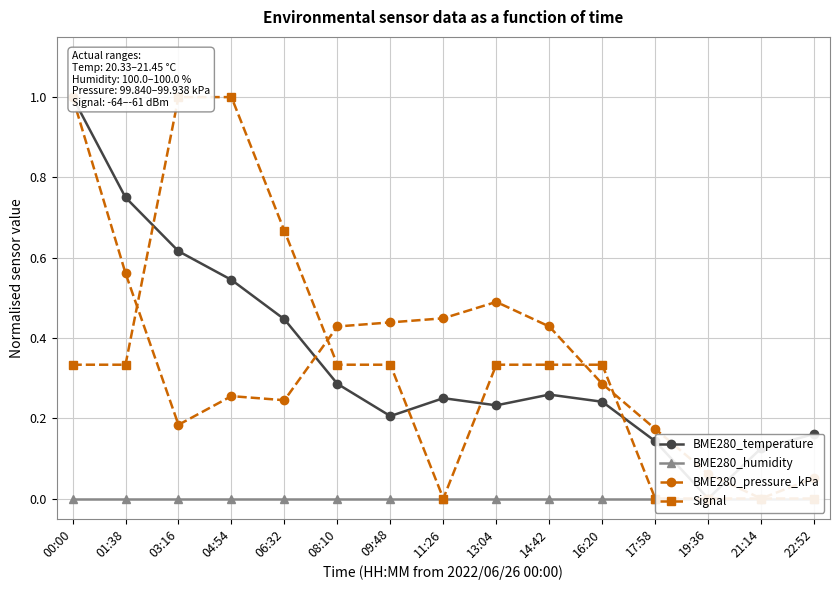

Is it true that Signal equals 1.6 at 03:16?

False